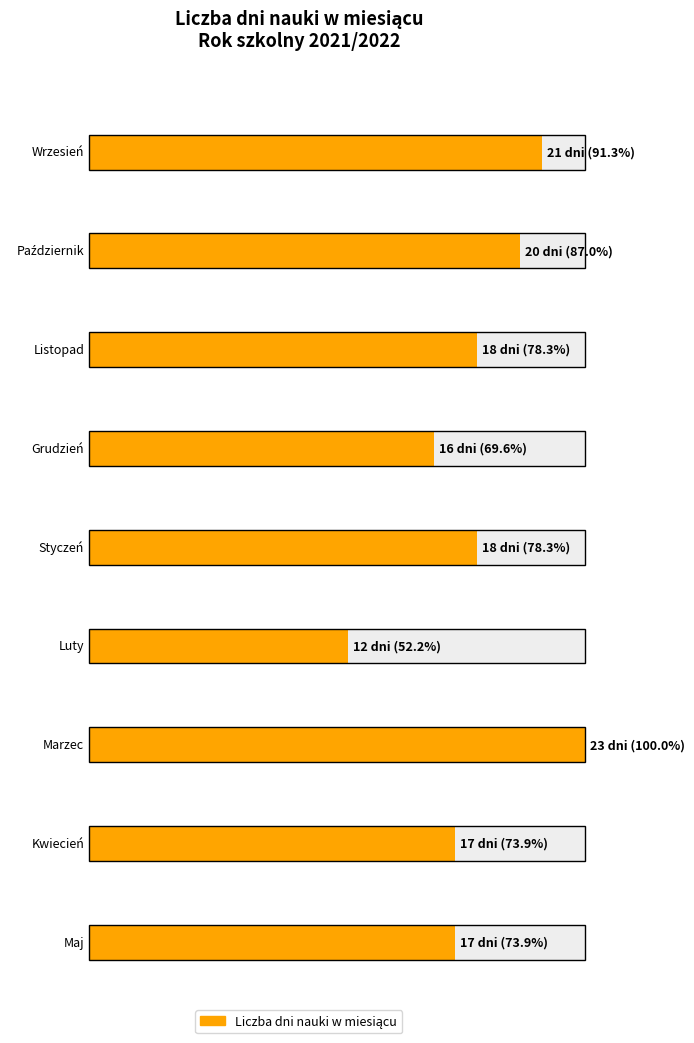

Rank the categories by value from highest to lowest.

Marzec, Wrzesień, Październik, Listopad, Styczeń, Kwiecień, Maj, Grudzień, Luty